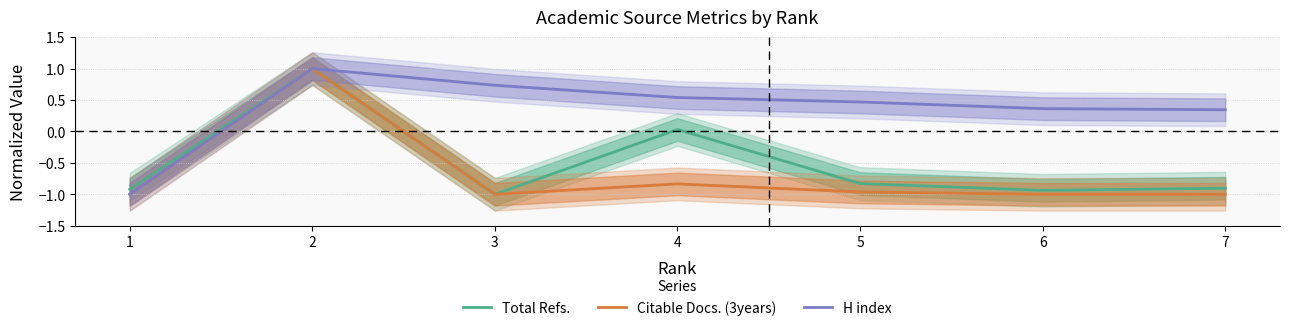

At which category does H index reach its first local peak?

2